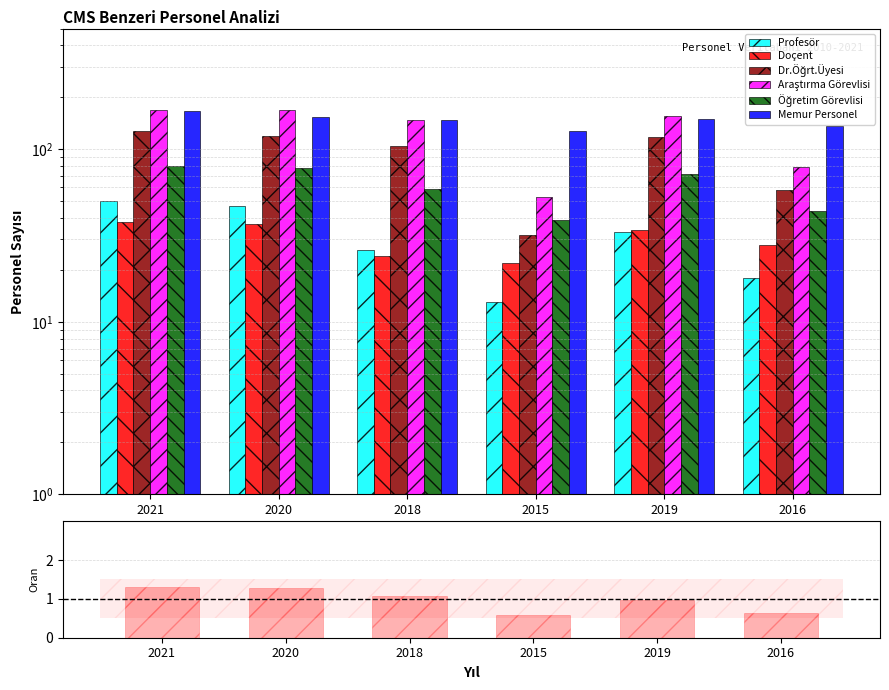

Read the Profesör value at 2020, to the nearest 10.

50